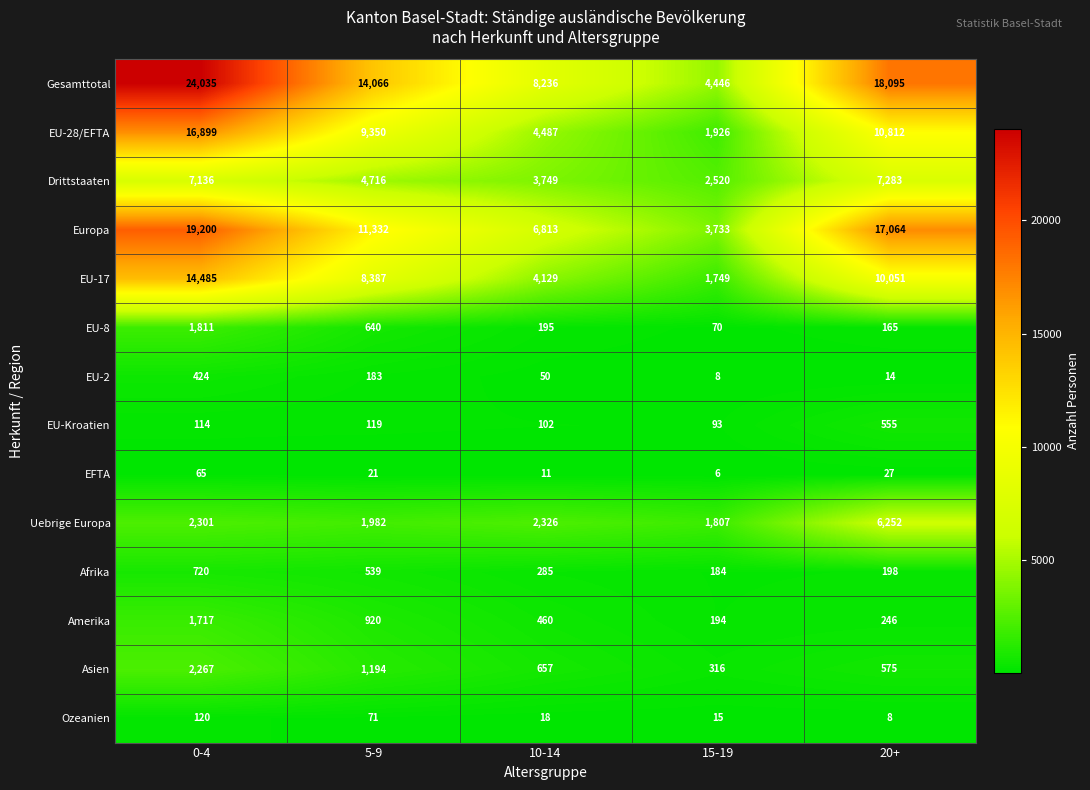

What is the highest value of the EU-Kroatien series?

555